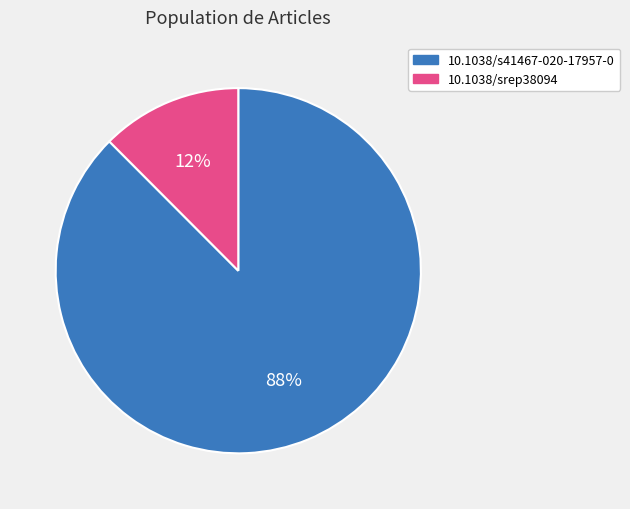

To the nearest percent, what is the average slice percentage?

50%